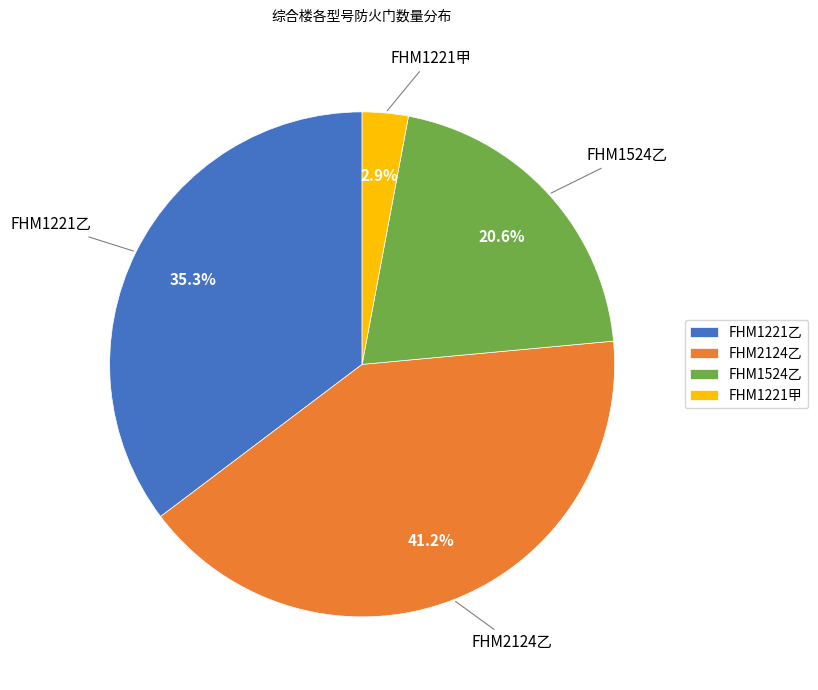

Rank the categories by value from lowest to highest.

FHM1221甲, FHM1524乙, FHM1221乙, FHM2124乙